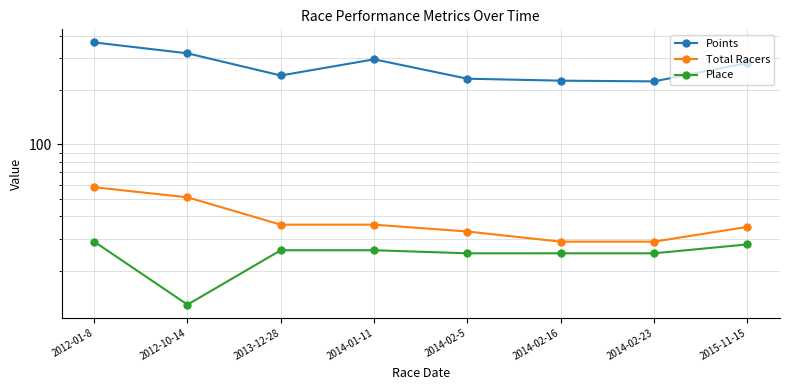

At how many categories does at least one series exceed 195?

8